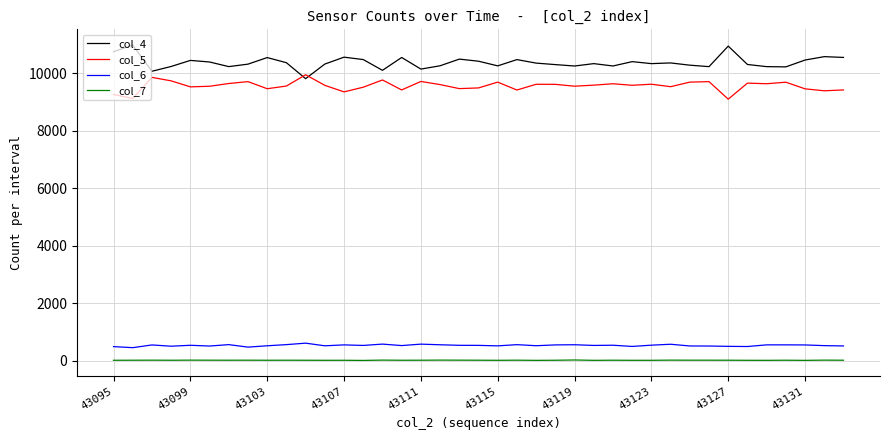

What are all the series names shown in the legend?

col_4, col_5, col_6, col_7